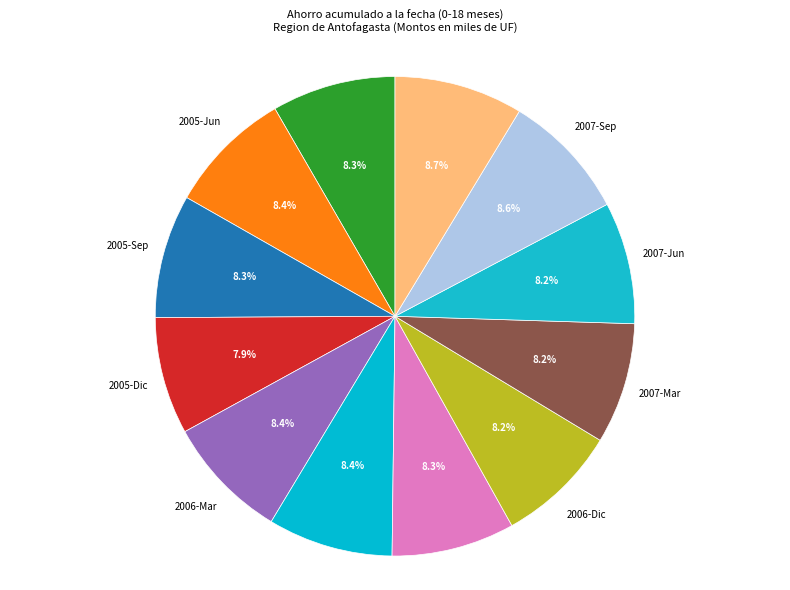

Is there any slice that represents more than half of the pie?

No